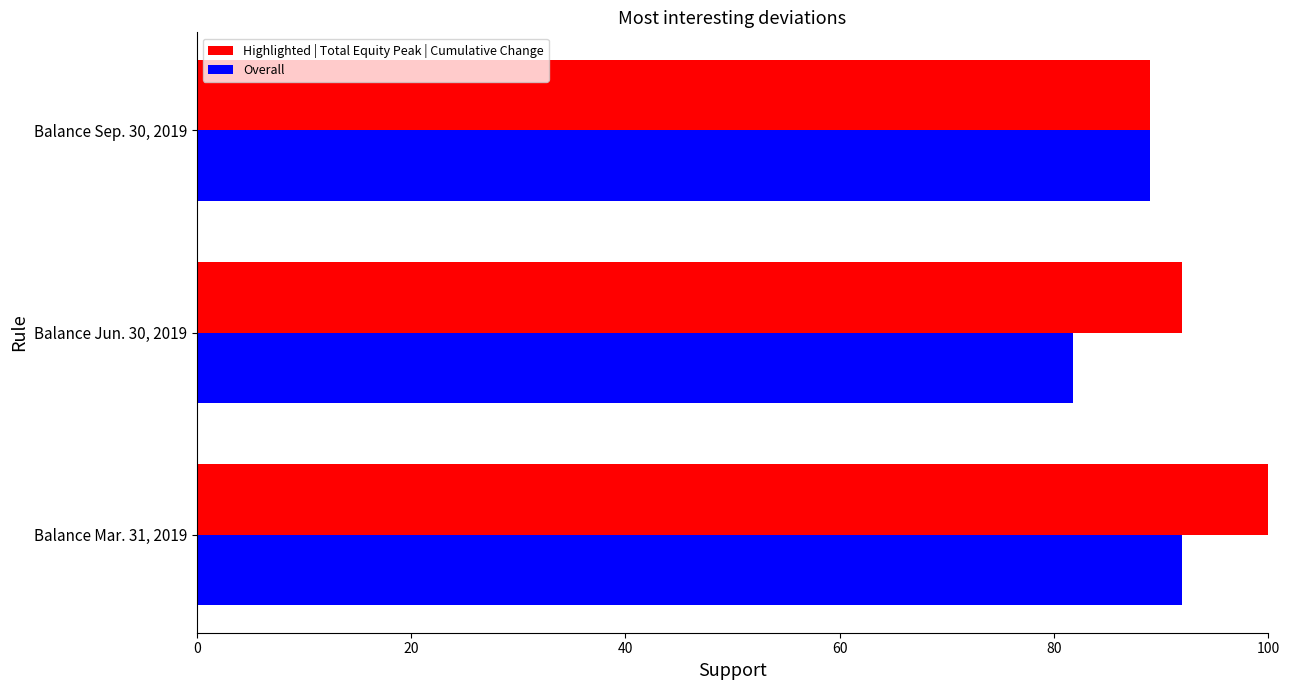

What is the difference between the maximum and minimum values in the Highlighted | Total Equity Peak | Cumulative Change series?

11.1